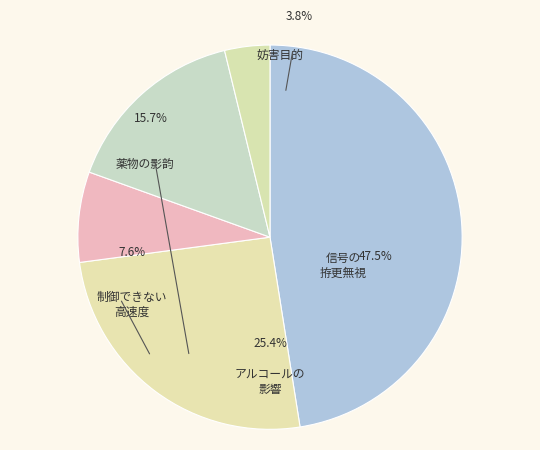

How many segments does this pie chart have?

5